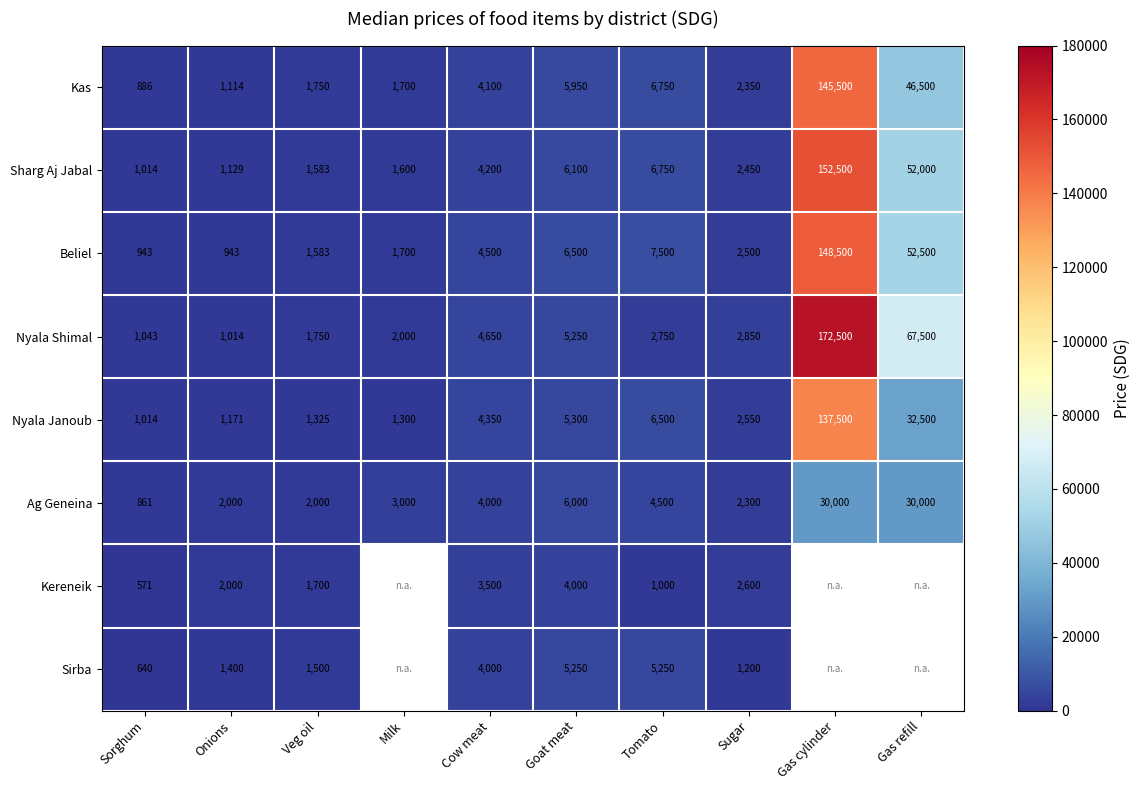

What is the difference between the highest and lowest values at Gas refill?

37500.0